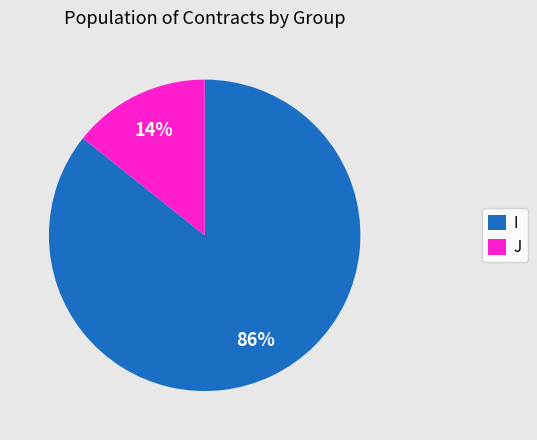

To the nearest percent, what portion does J represent?

14%